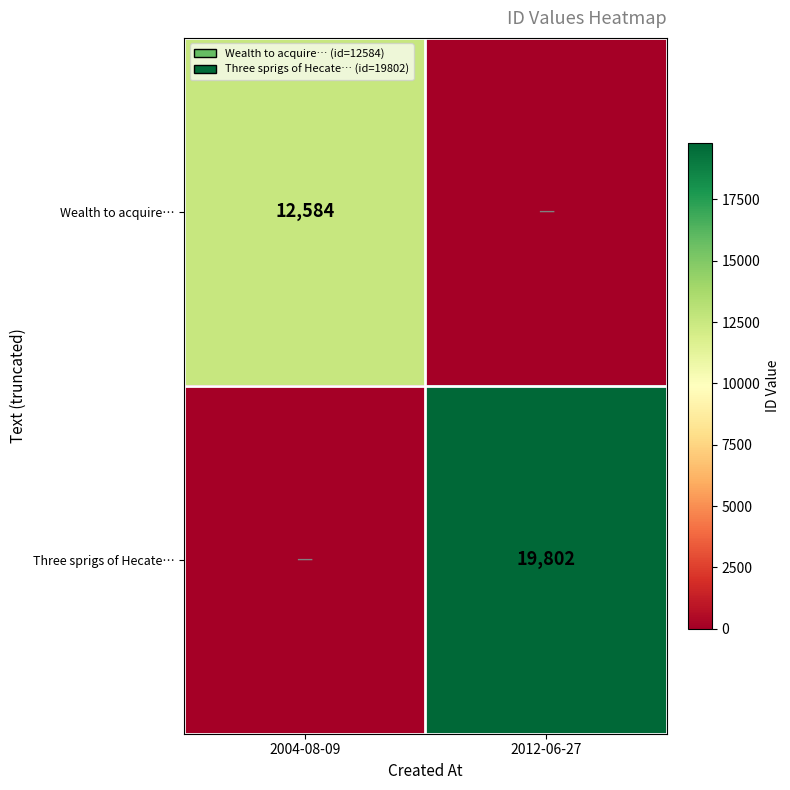

Is the value of Three sprigs of Hecate… at 2012-06-27 greater than the value of Wealth to acquire… at 2004-08-09?

Yes